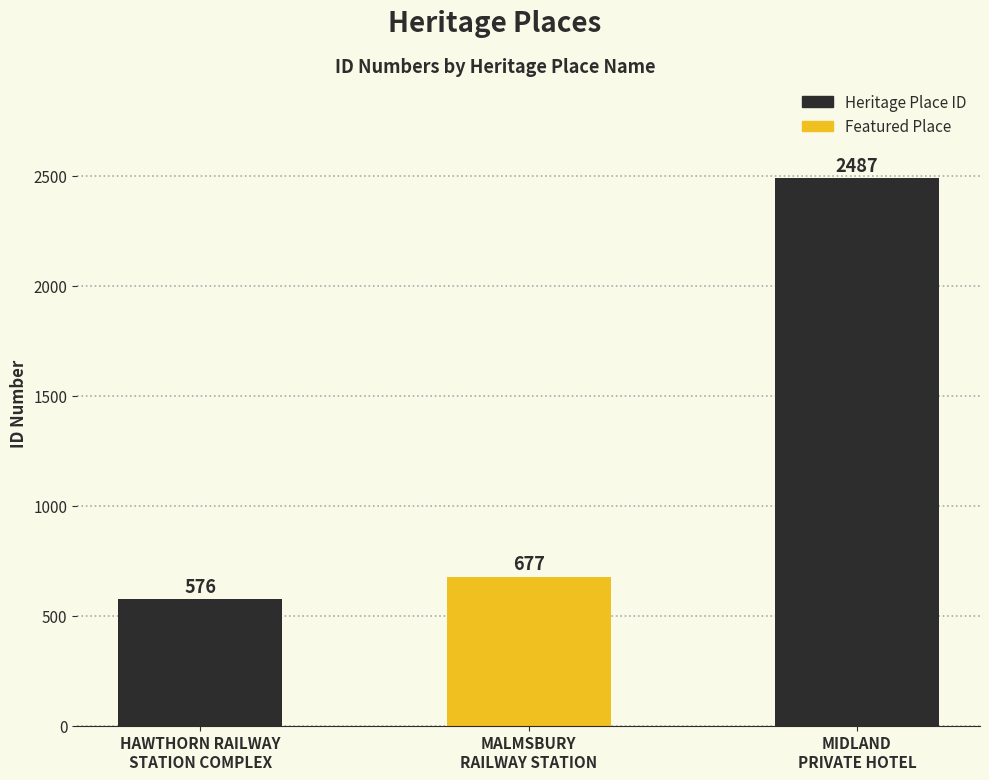

What position from the right is HAWTHORN RAILWAY
STATION COMPLEX?

3